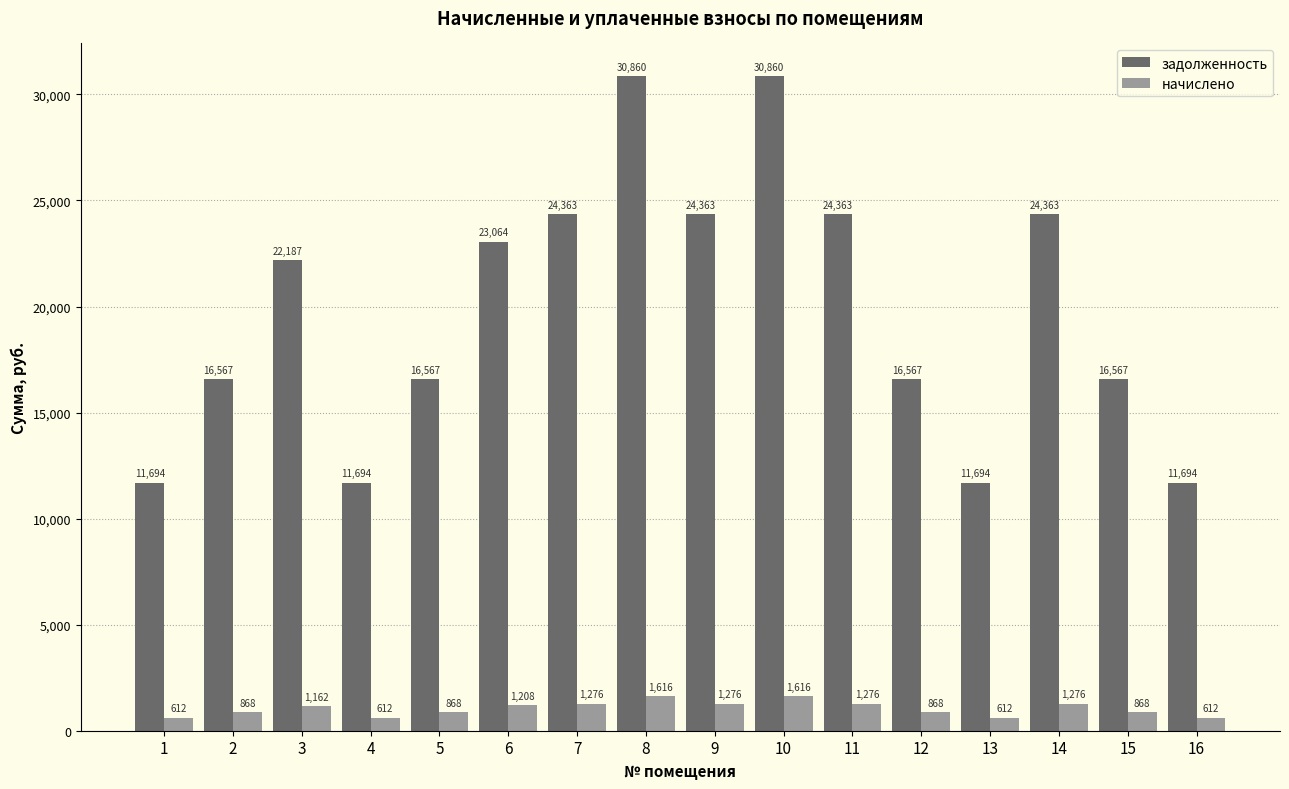

Where does the начислено series first go above 1161?

3